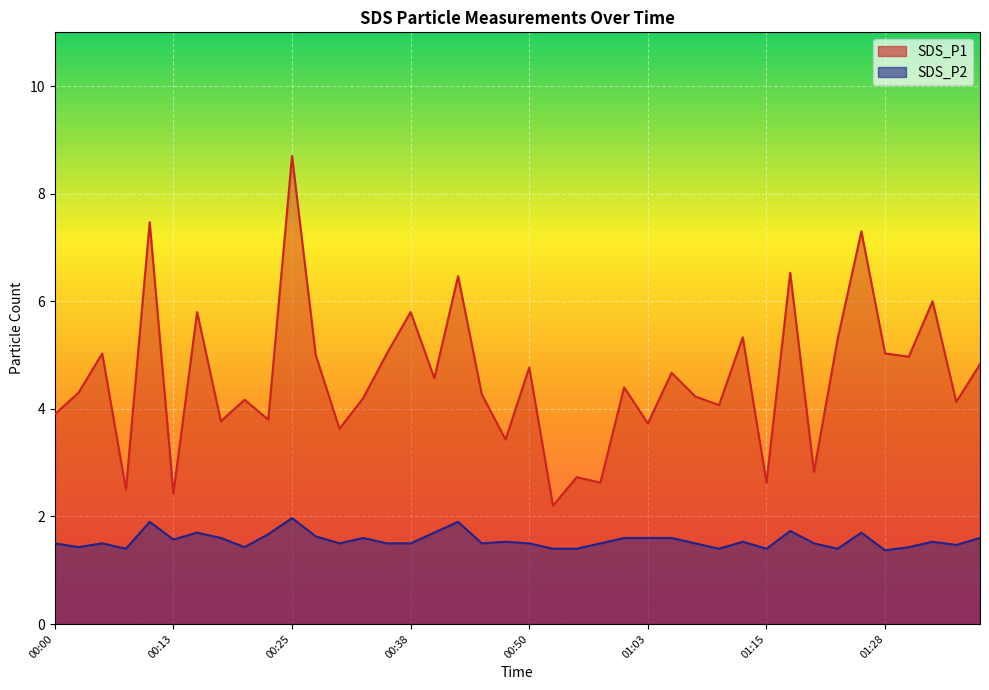

What value does the SDS_P1 series have at 01:13?

5.3